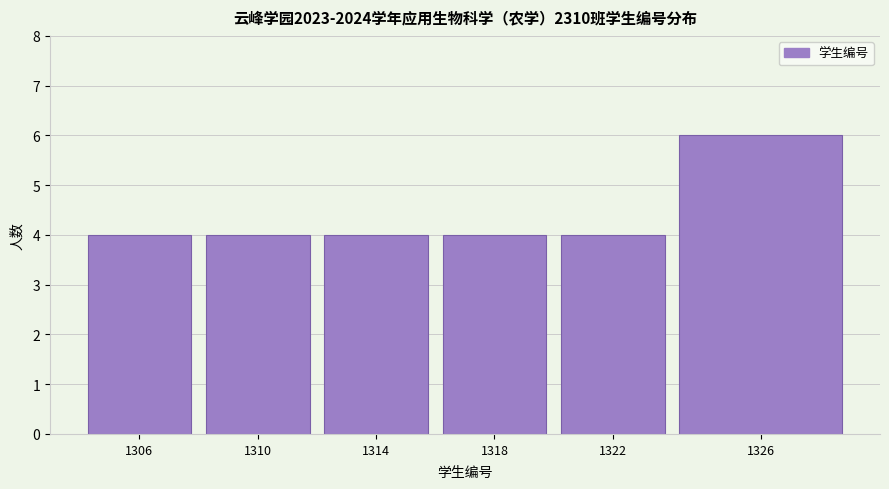

Reading right to left, list all the values displayed in this chart.

1326=6	1322=4	1318=4	1314=4	1310=4	1306=4